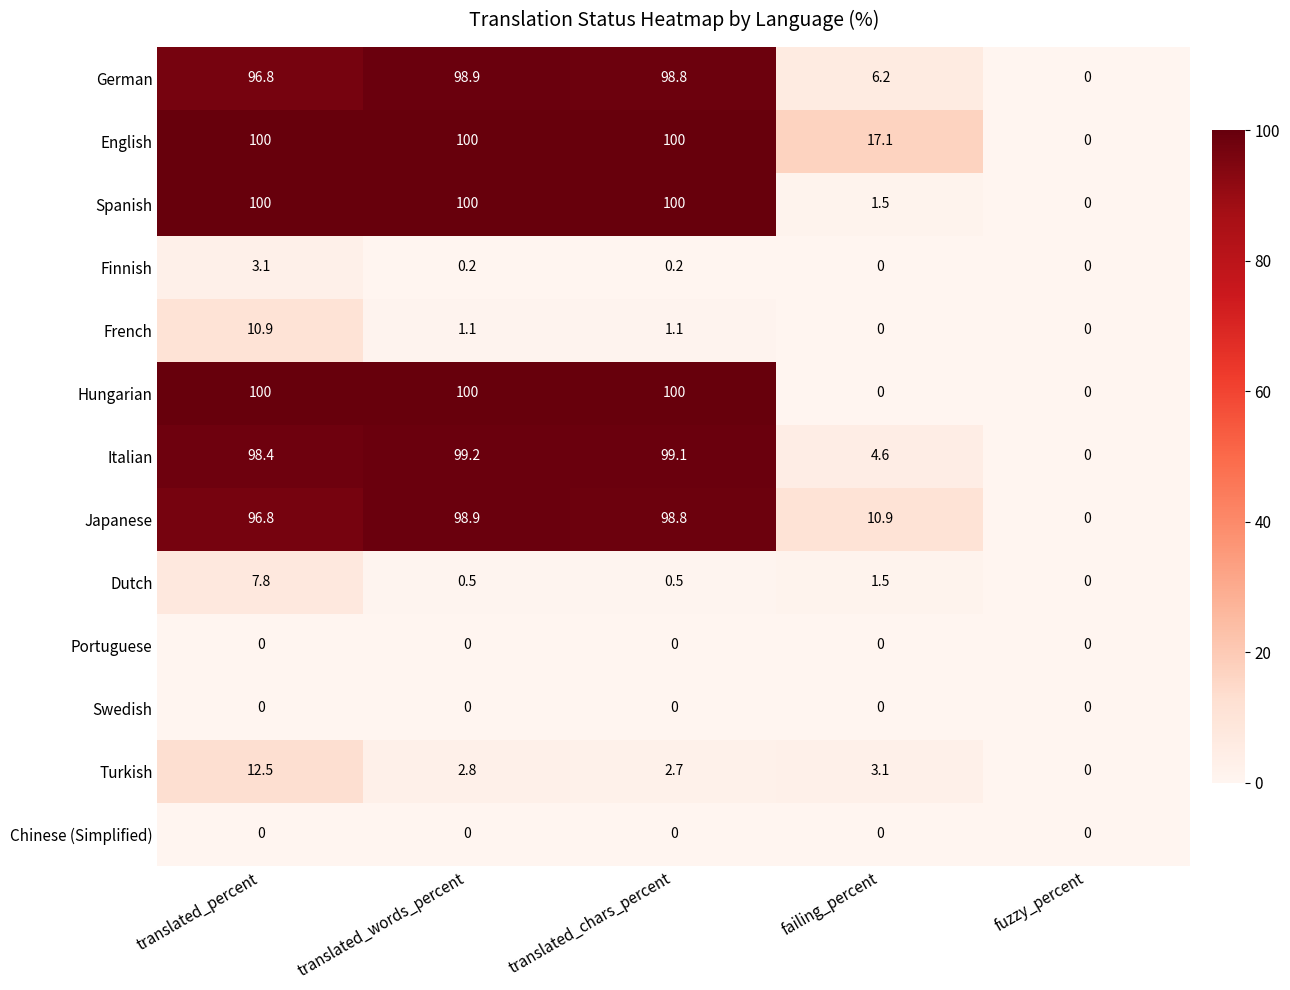

Is it true that Dutch equals -3.6 at fuzzy_percent?

False